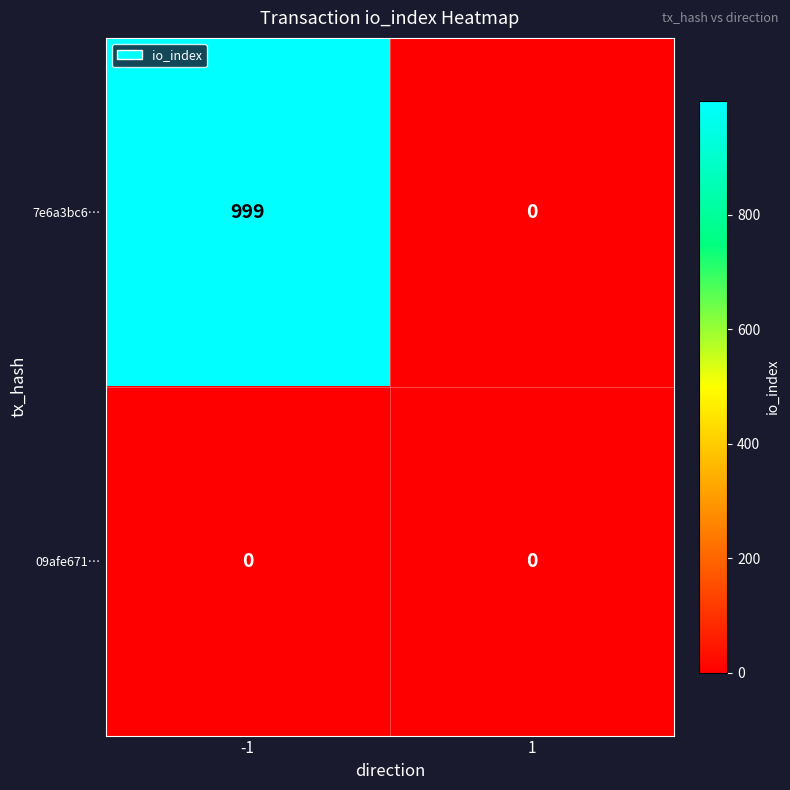

Reading left to right, transcribe all the data shown in this chart.

7e6a3bc6…: 999	0
09afe671…: 0	0